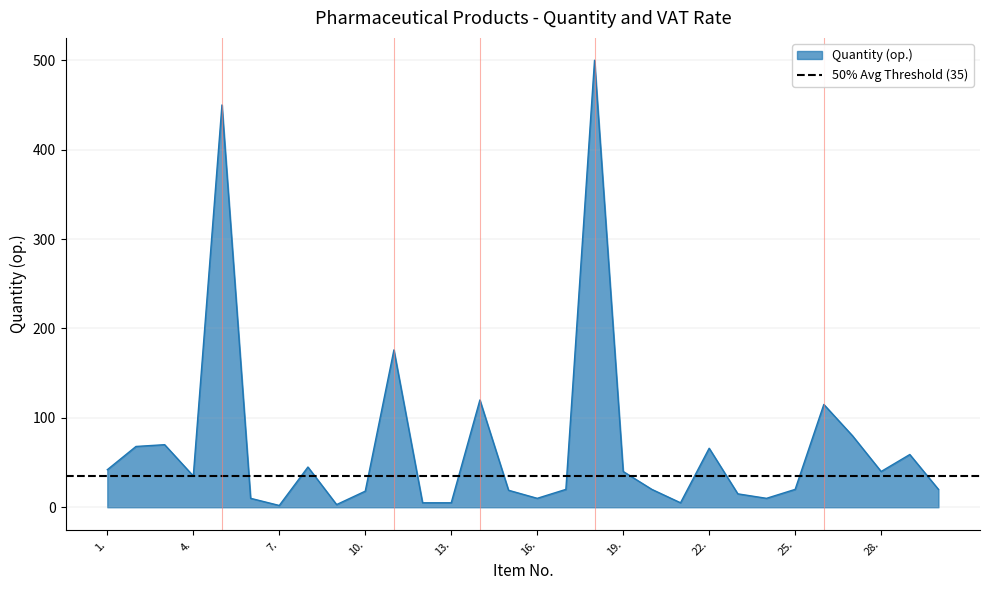

Reading right to left, transcribe all the data shown in this chart.

20	59	40	80	115	20	10	15	66	5	20	40	500	20	10	19	120	5	5	176	18	3	45	2	10	450	35	70	68	42